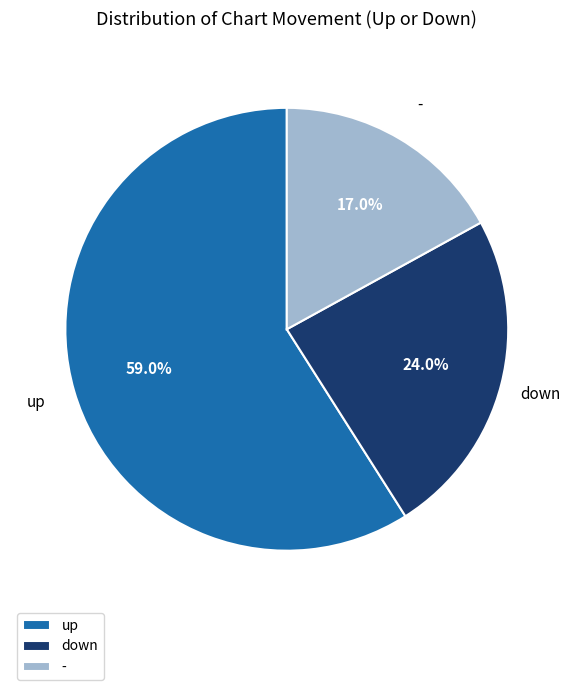

Combined, do down and - account for over 50%?

No